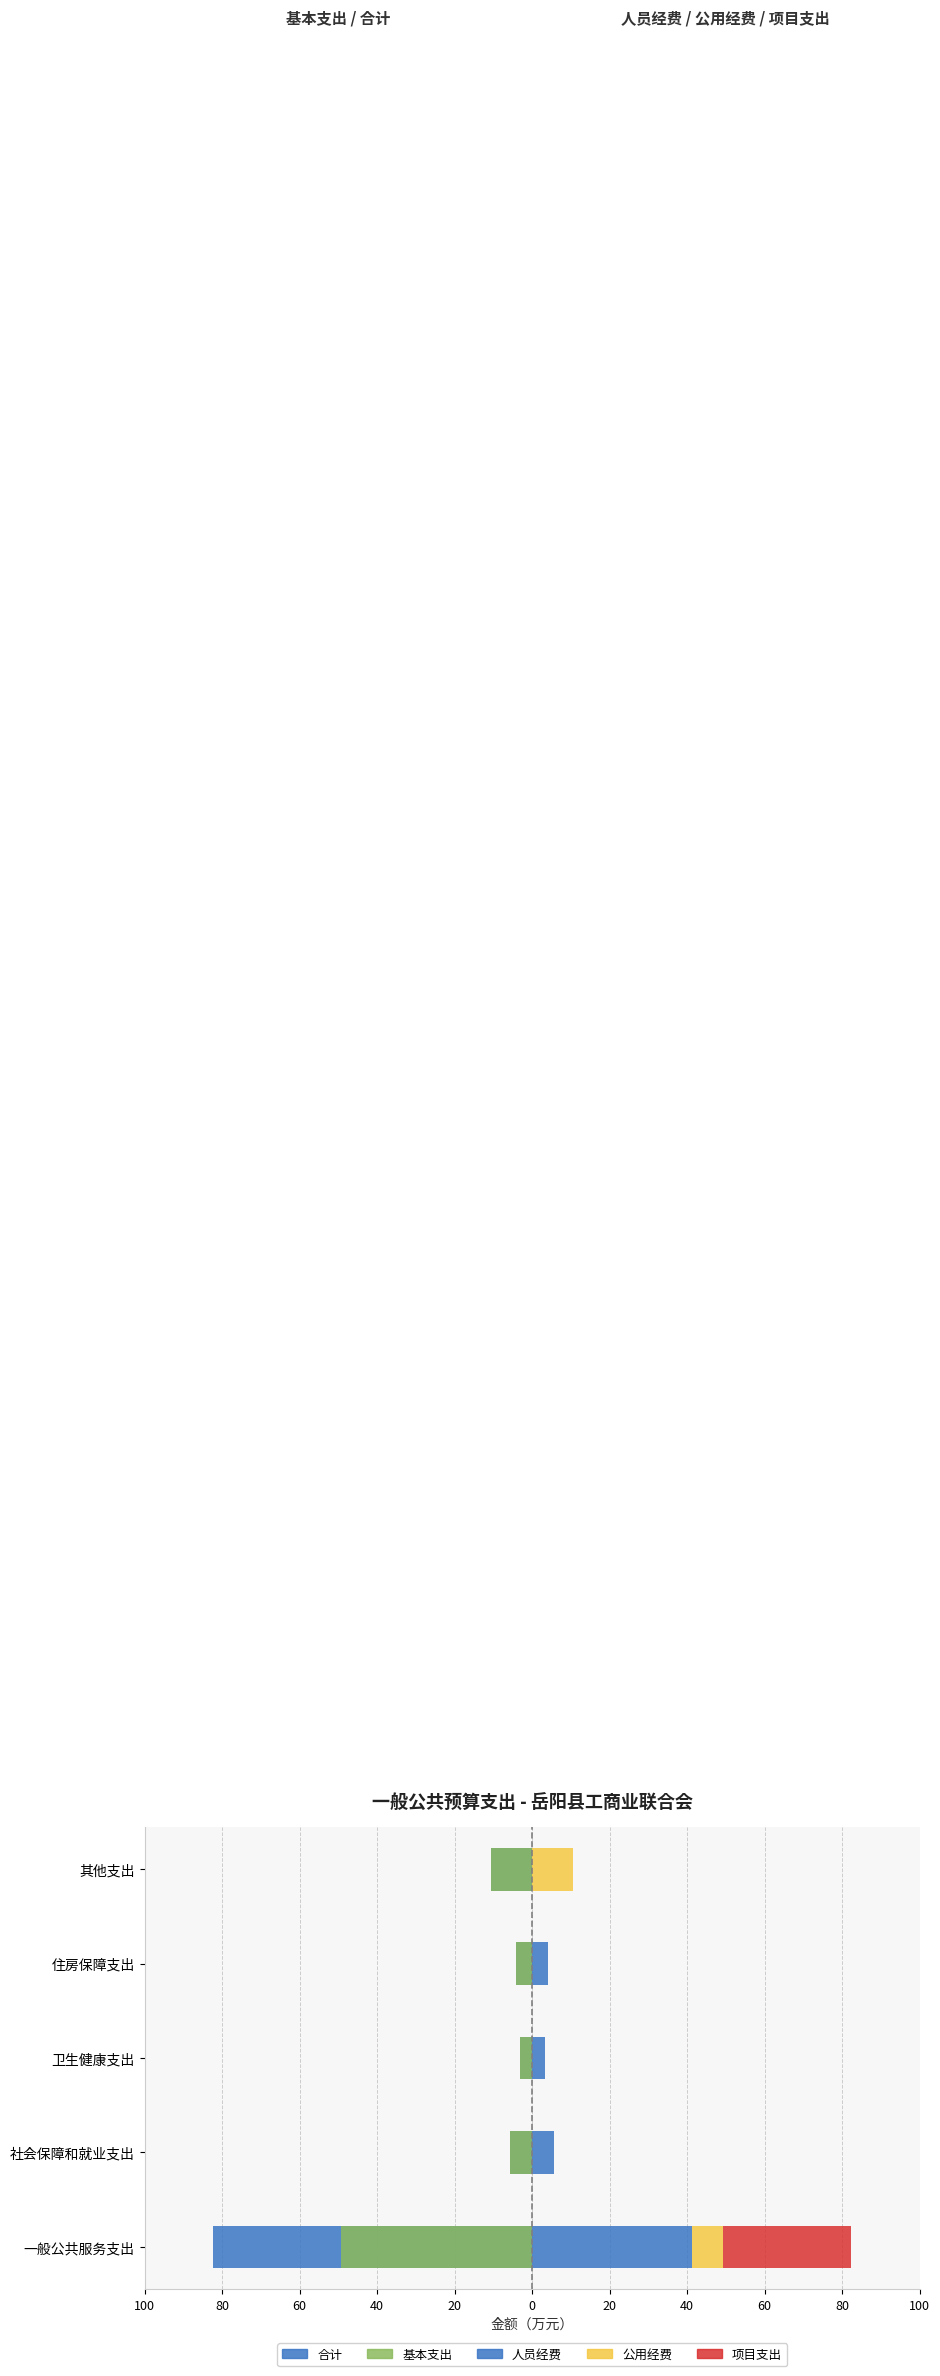

At how many categories does at least one series exceed 2?

5